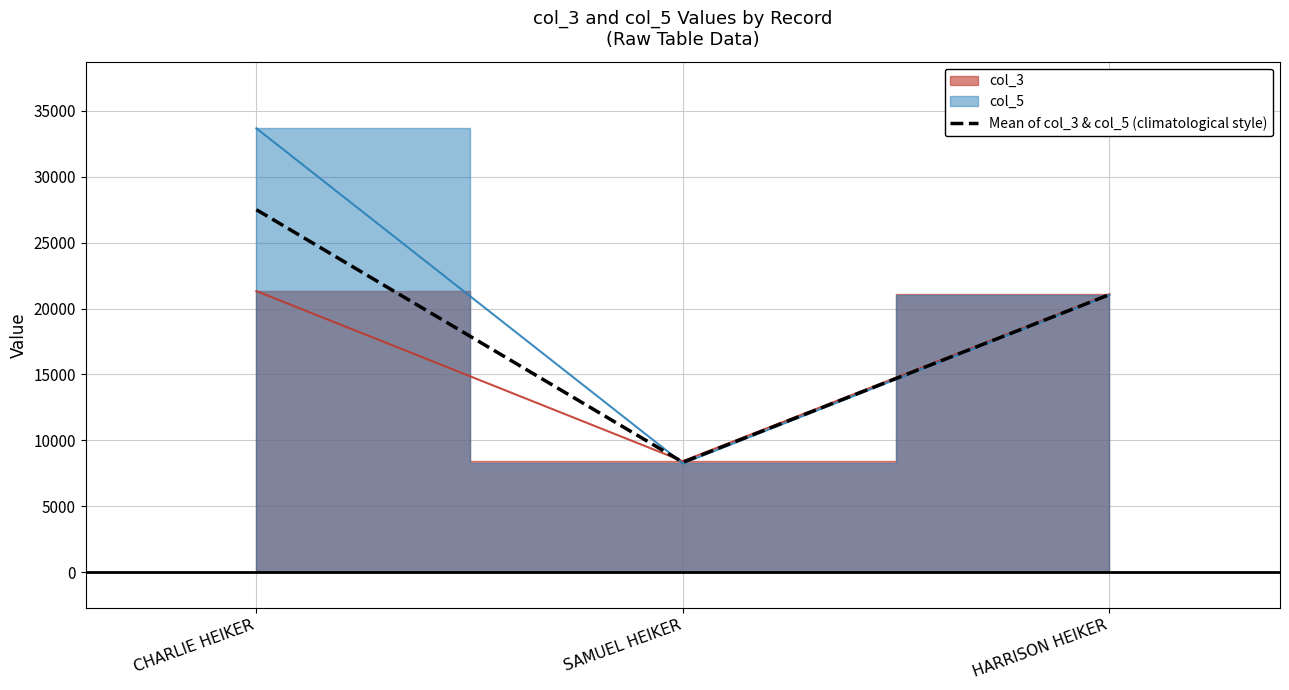

True or false: the data shows 21057.5 at HARRISON HEIKER.

True